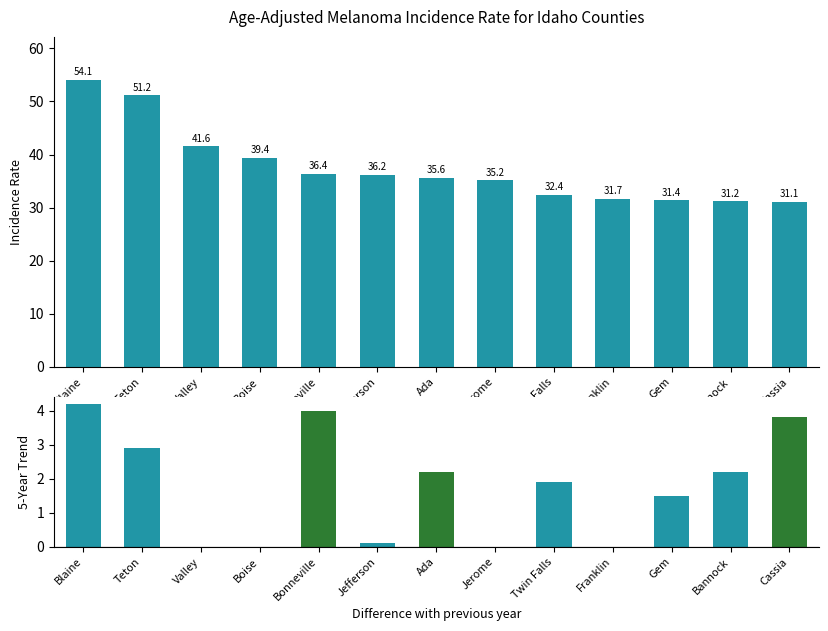

What is the label of the 5th bar from the right?

Twin Falls